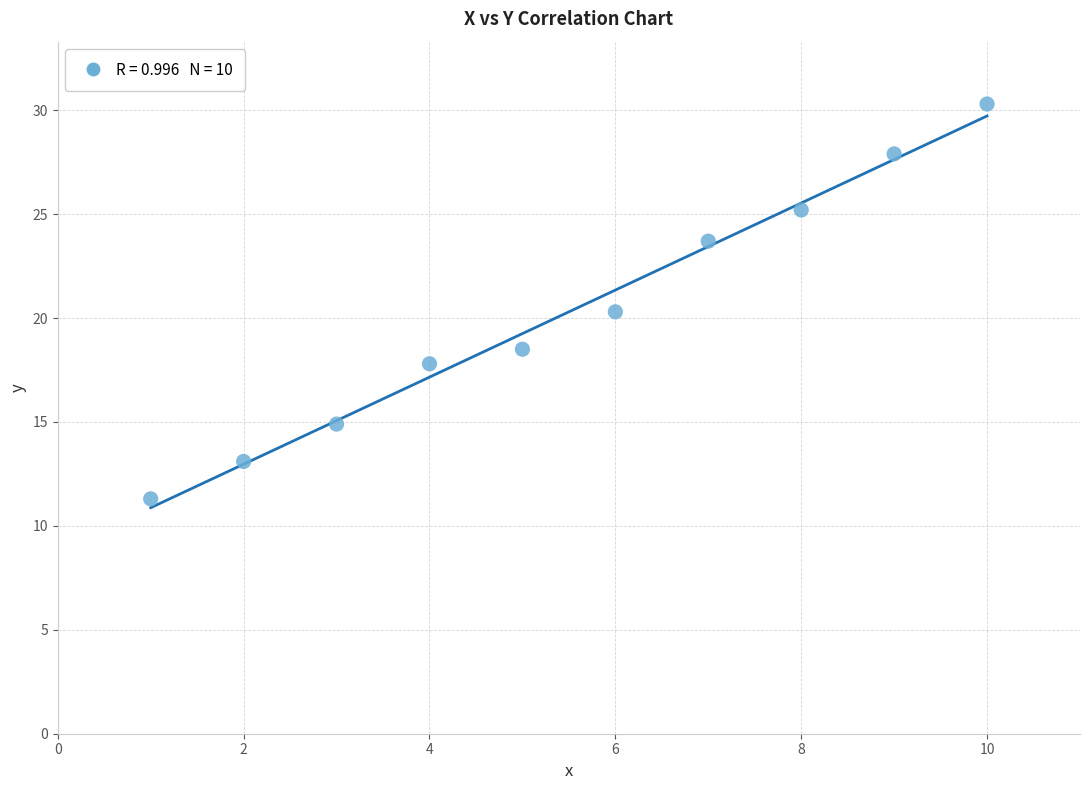

What is the range of X values (max minus min)?

9.0